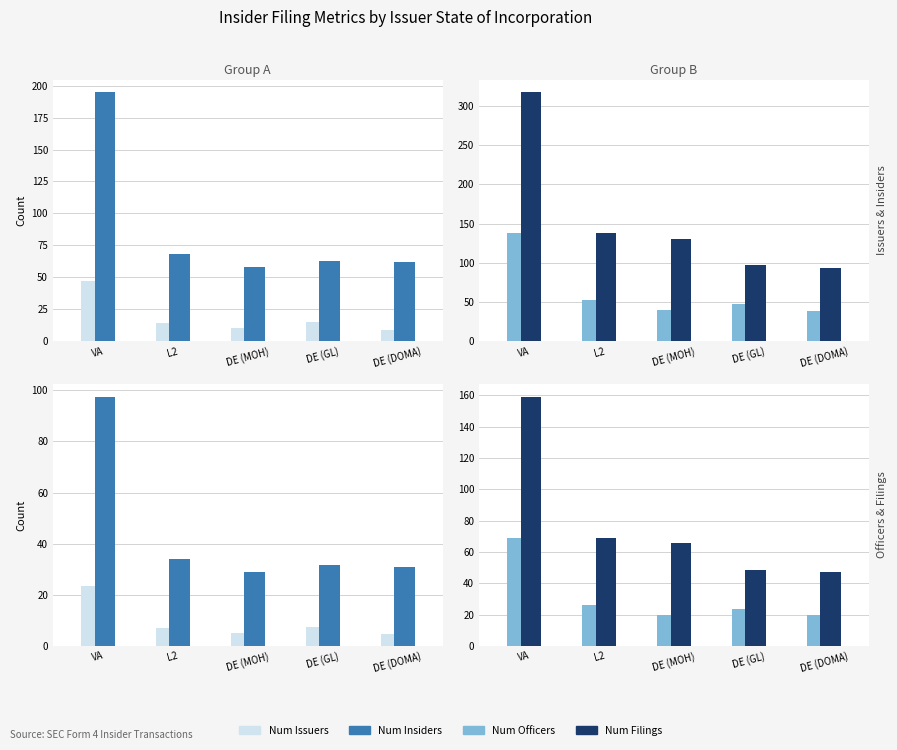

The Num Issuers series shows 11.1 at DE (GL). True or false?

False